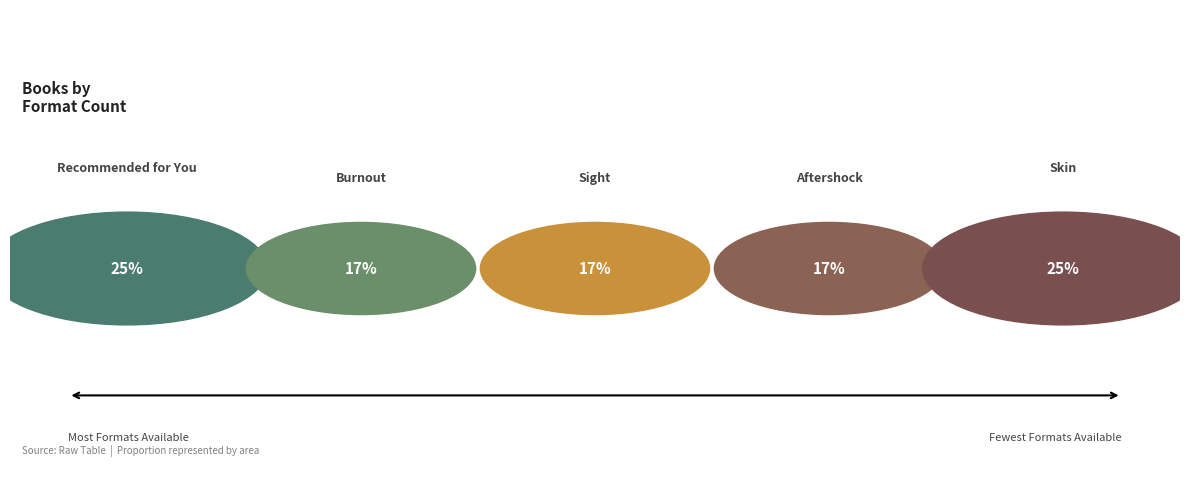

Approximately how many times larger is the value at Skin compared to Aftershock?

1.5